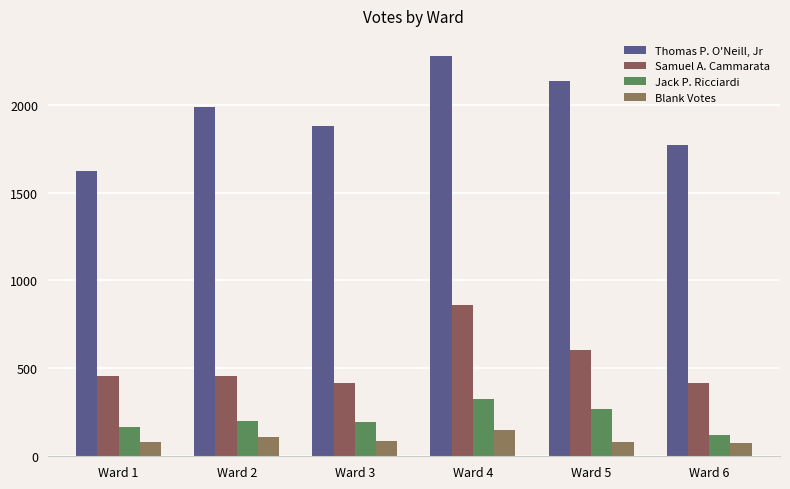

What is the spread (max minus min) of values at Ward 3?

1794